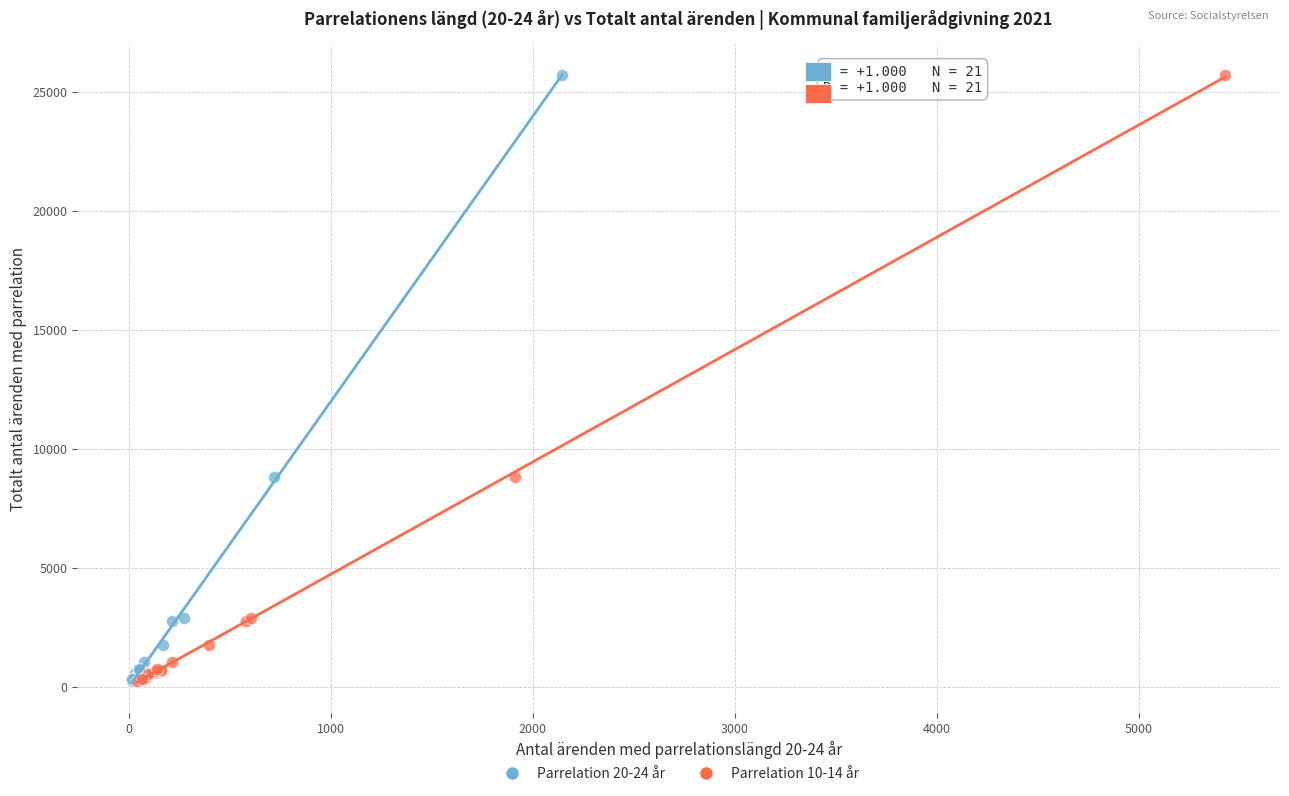

What are all the series names shown in the legend?

Parrelation 20-24 år, Parrelation 10-14 år